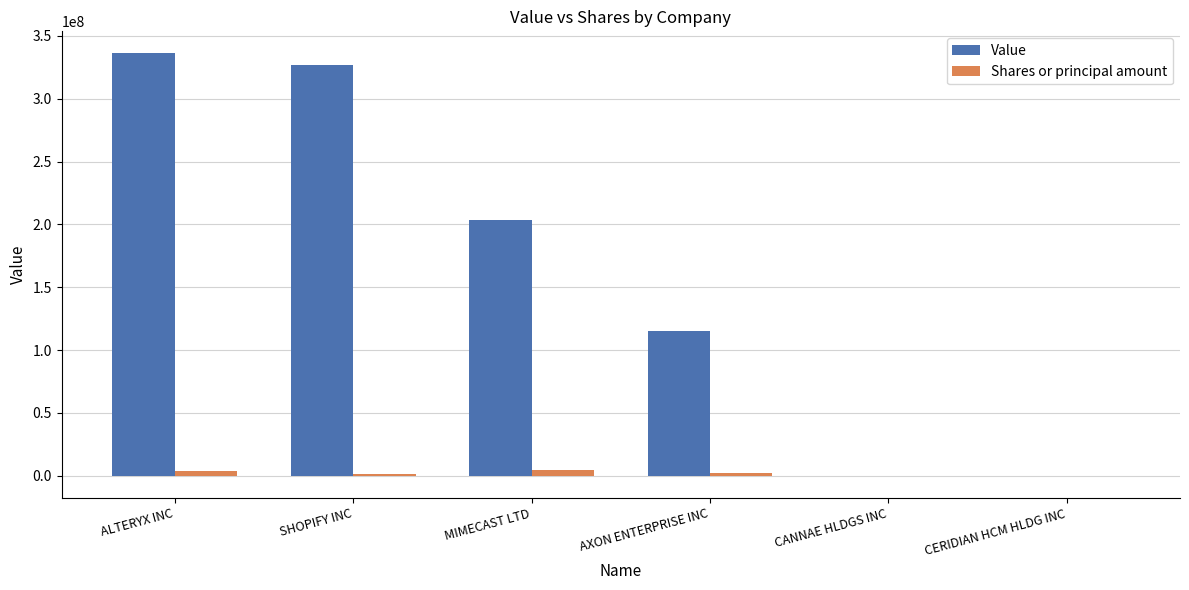

Where is Value nearest to the value 168419500?

MIMECAST LTD